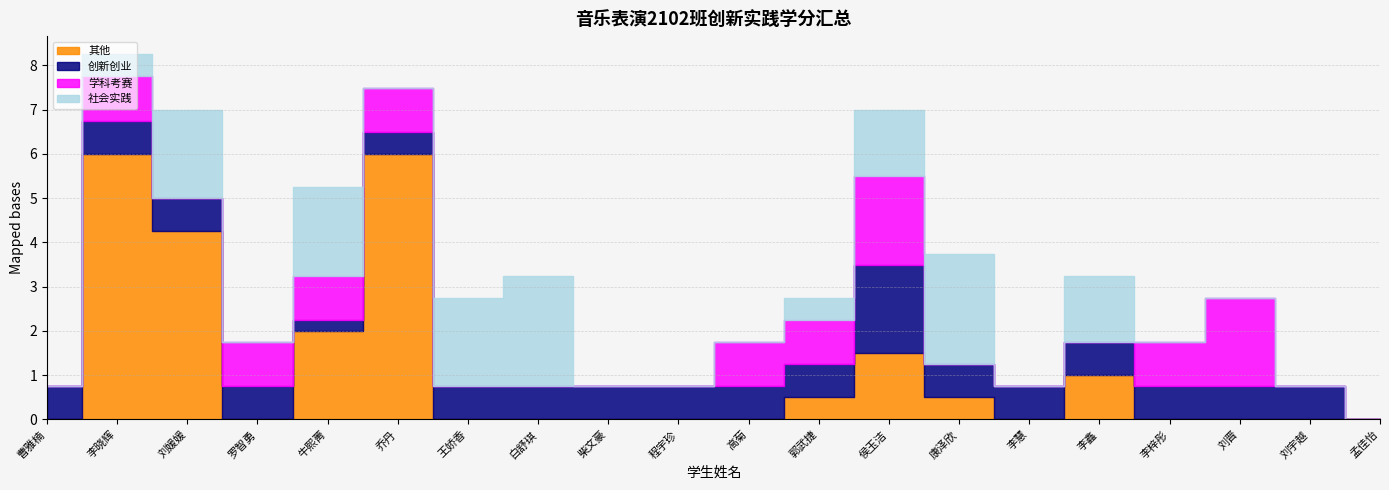

The 创新创业 series shows 0.2 at 牛熙菁. True or false?

True